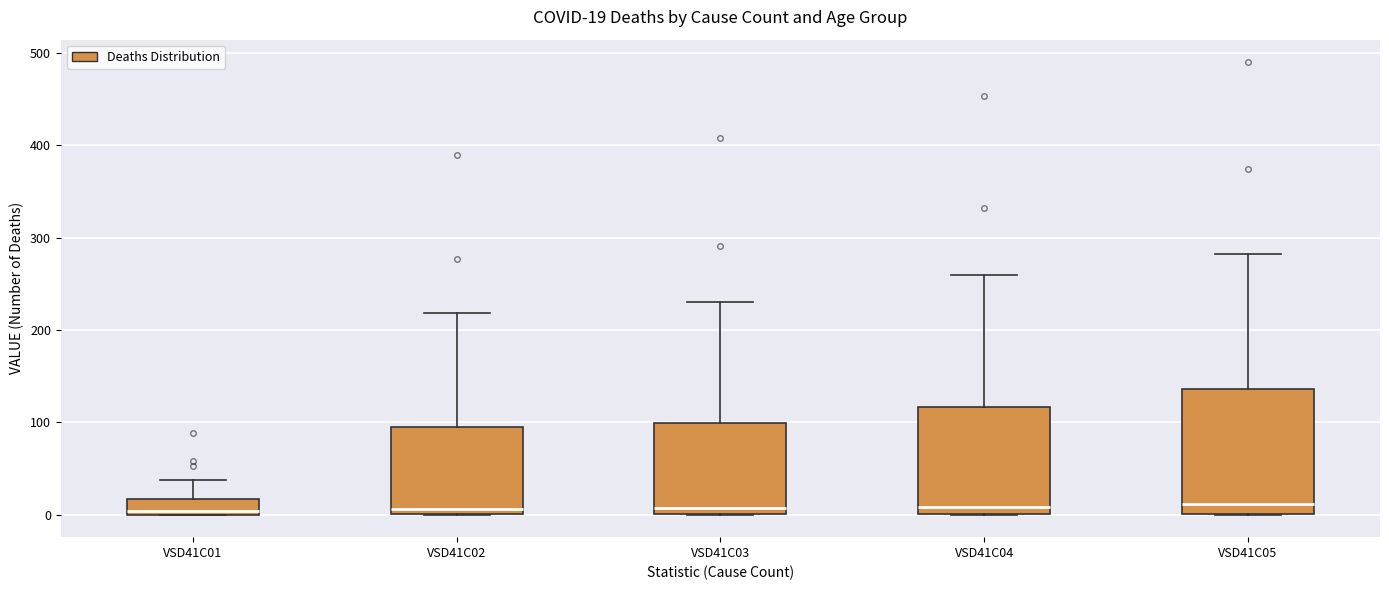

Which box is the tallest, from its lower edge to its upper edge?

VSD41C05